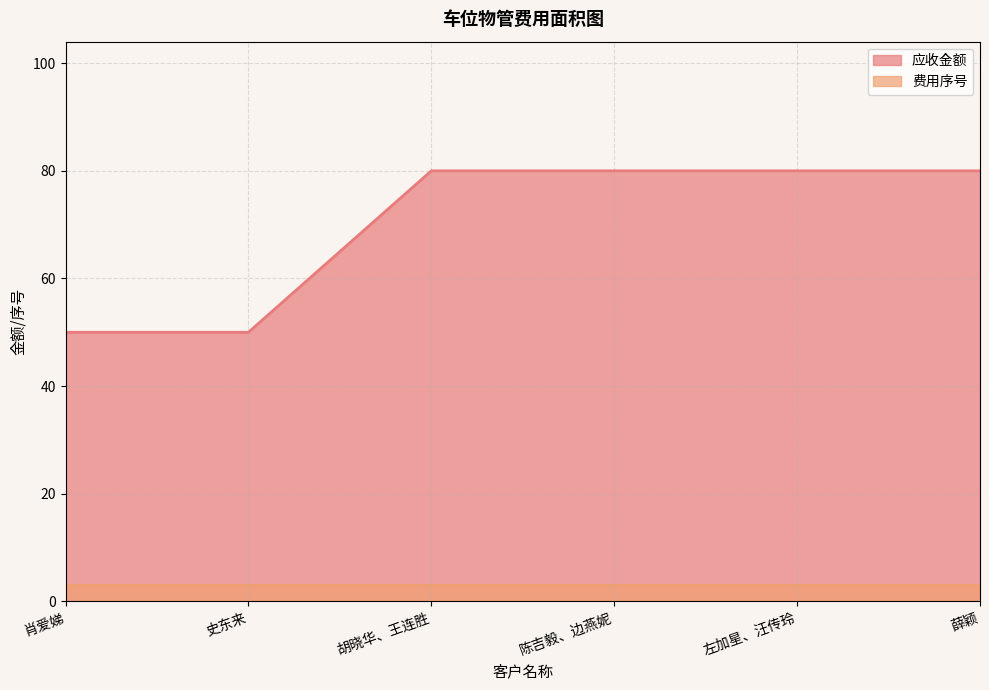

Which has a higher value, 薛颖 or 胡晓华、王连胜?

薛颖